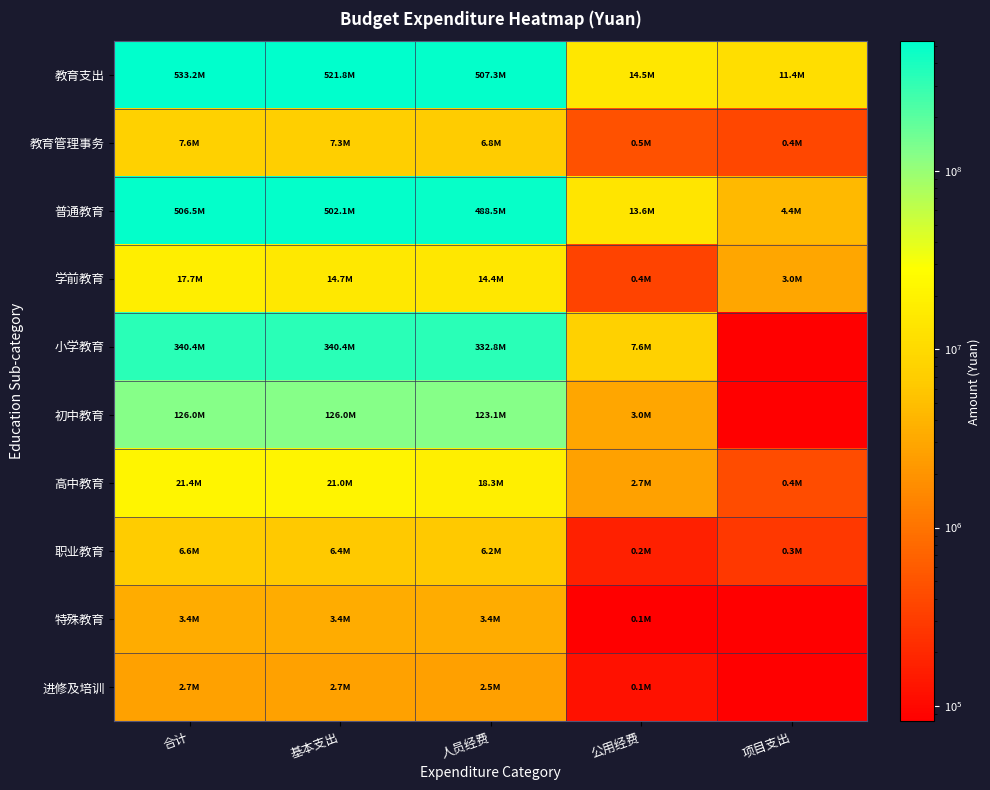

How many data points in 高中教育 are less than 18313572?

2